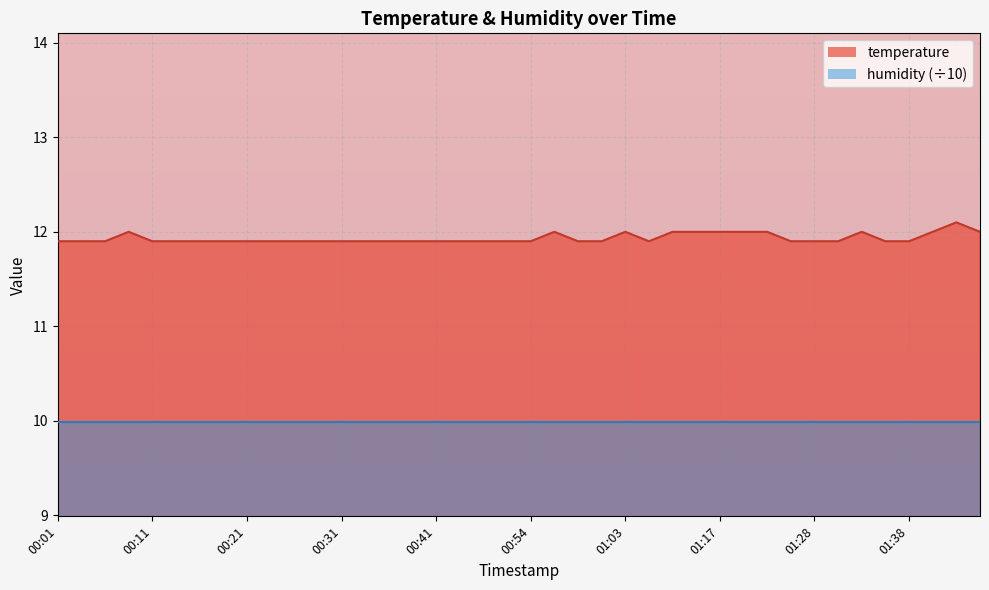

What is the value of the 20th point from the left?

11.9